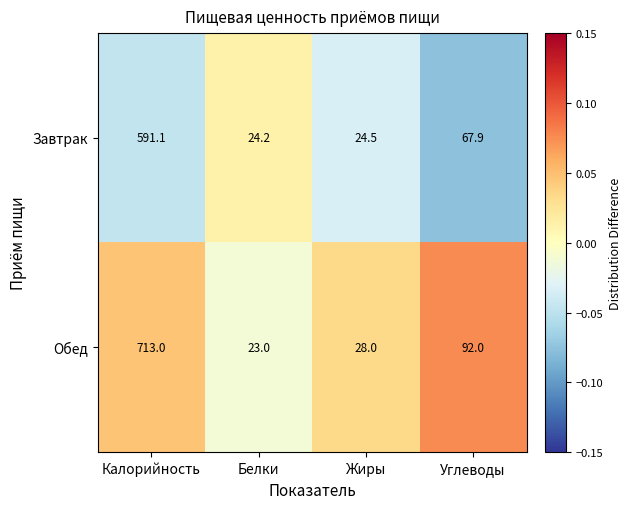

Where does the Завтрак series first go above 67?

Калорийность